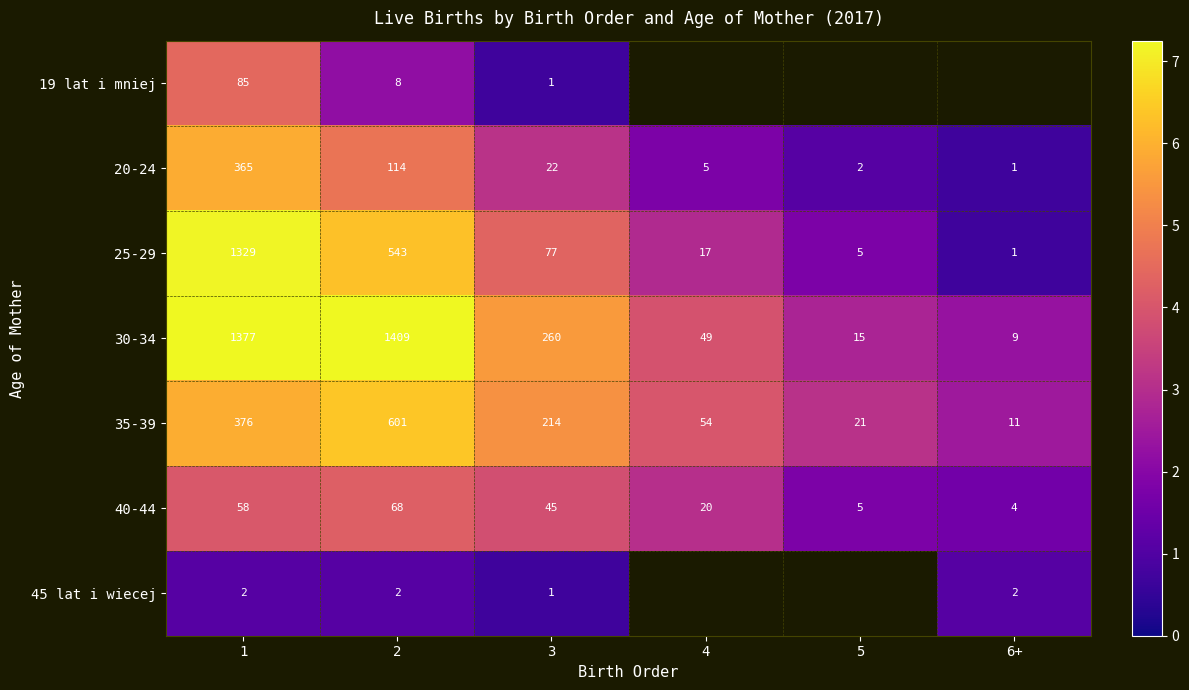

Which series has the largest total across all categories?

30-34